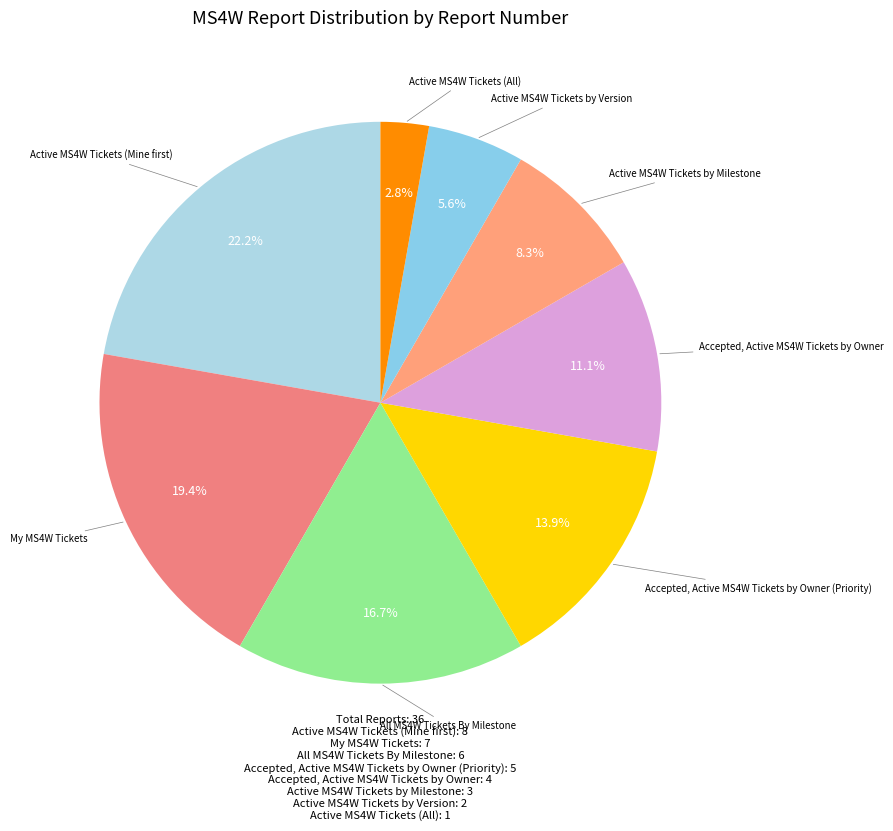

Count the number of slices in the pie.

8